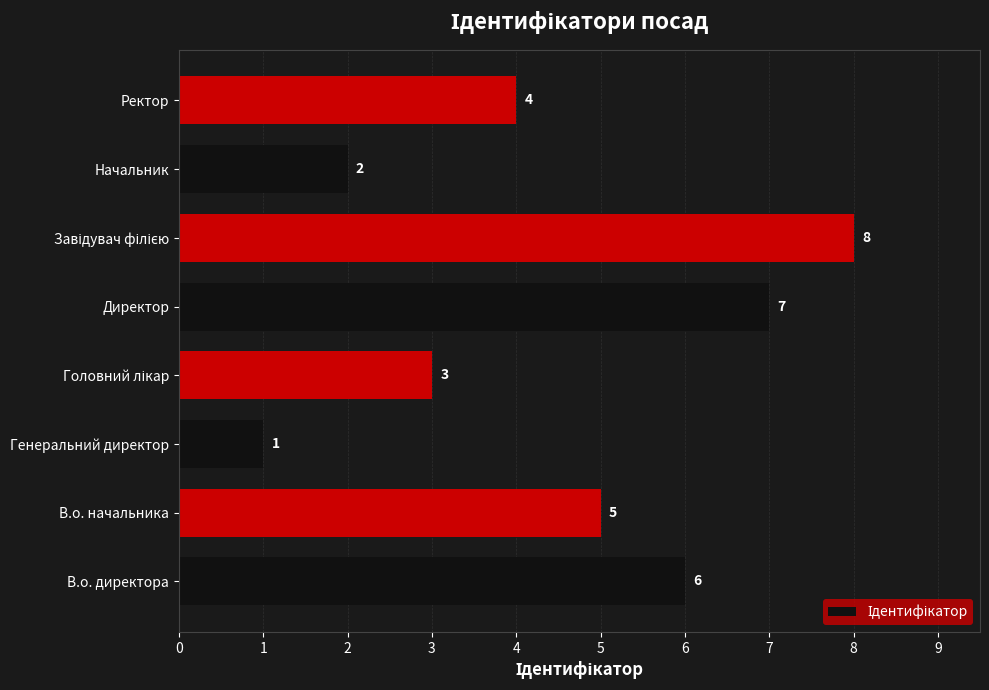

Reading top to bottom, what are all the values shown in this chart?

4	2	8	7	3	1	5	6